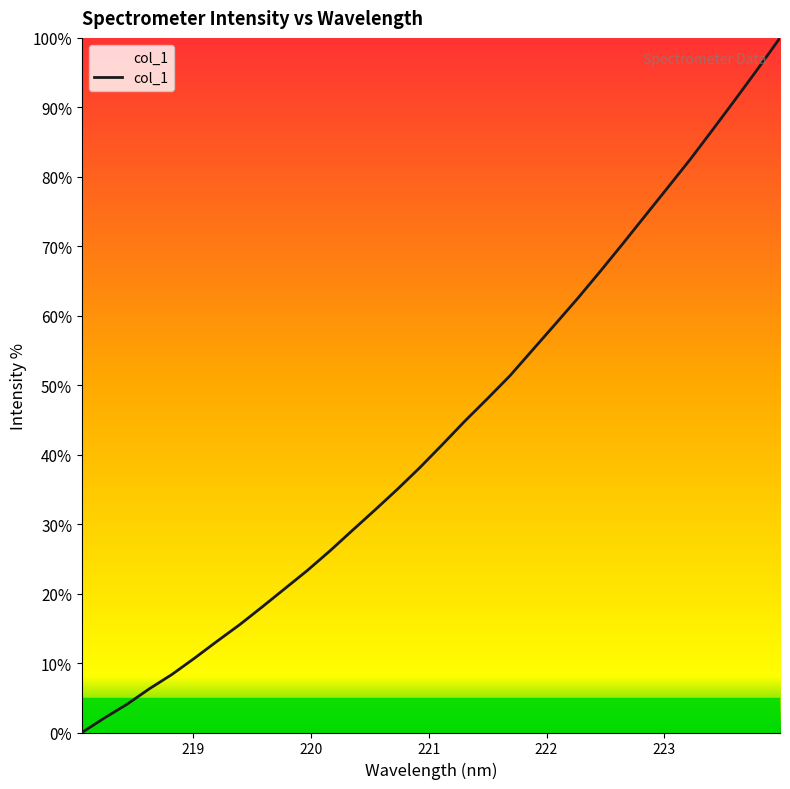

What is the difference between the maximum and minimum values?

100.0